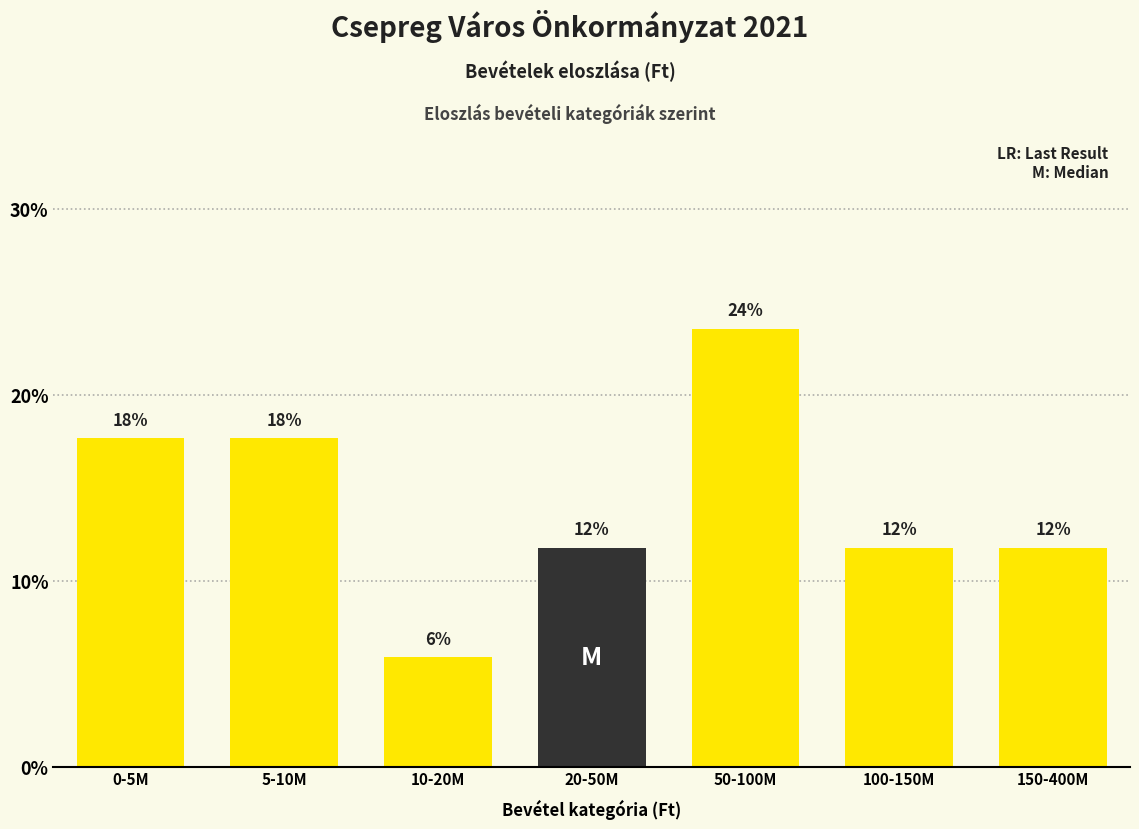

How many bars are there in total?

7